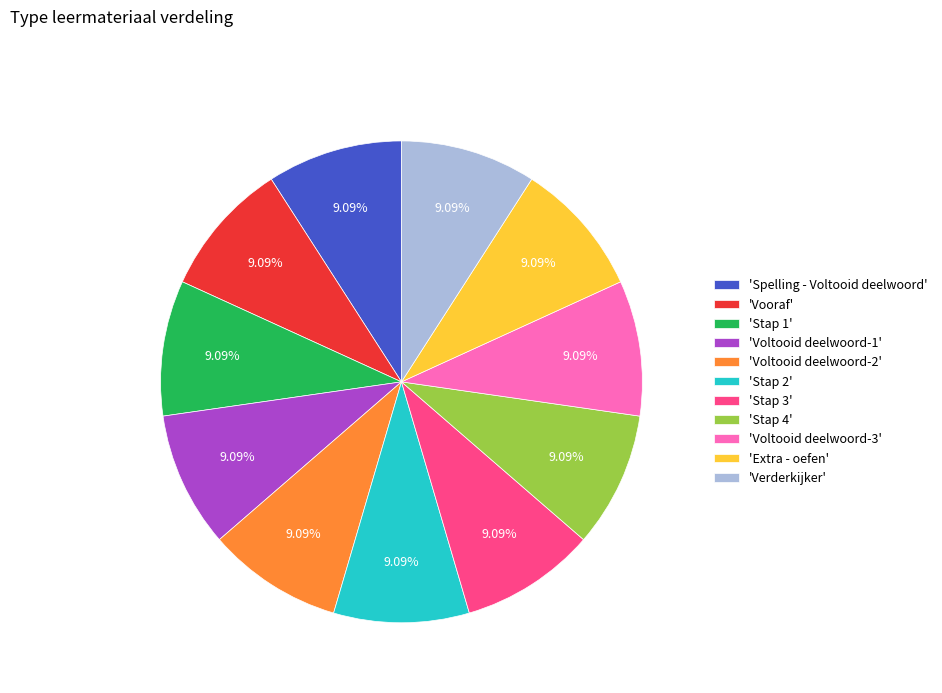

How many slices are in this pie chart?

11